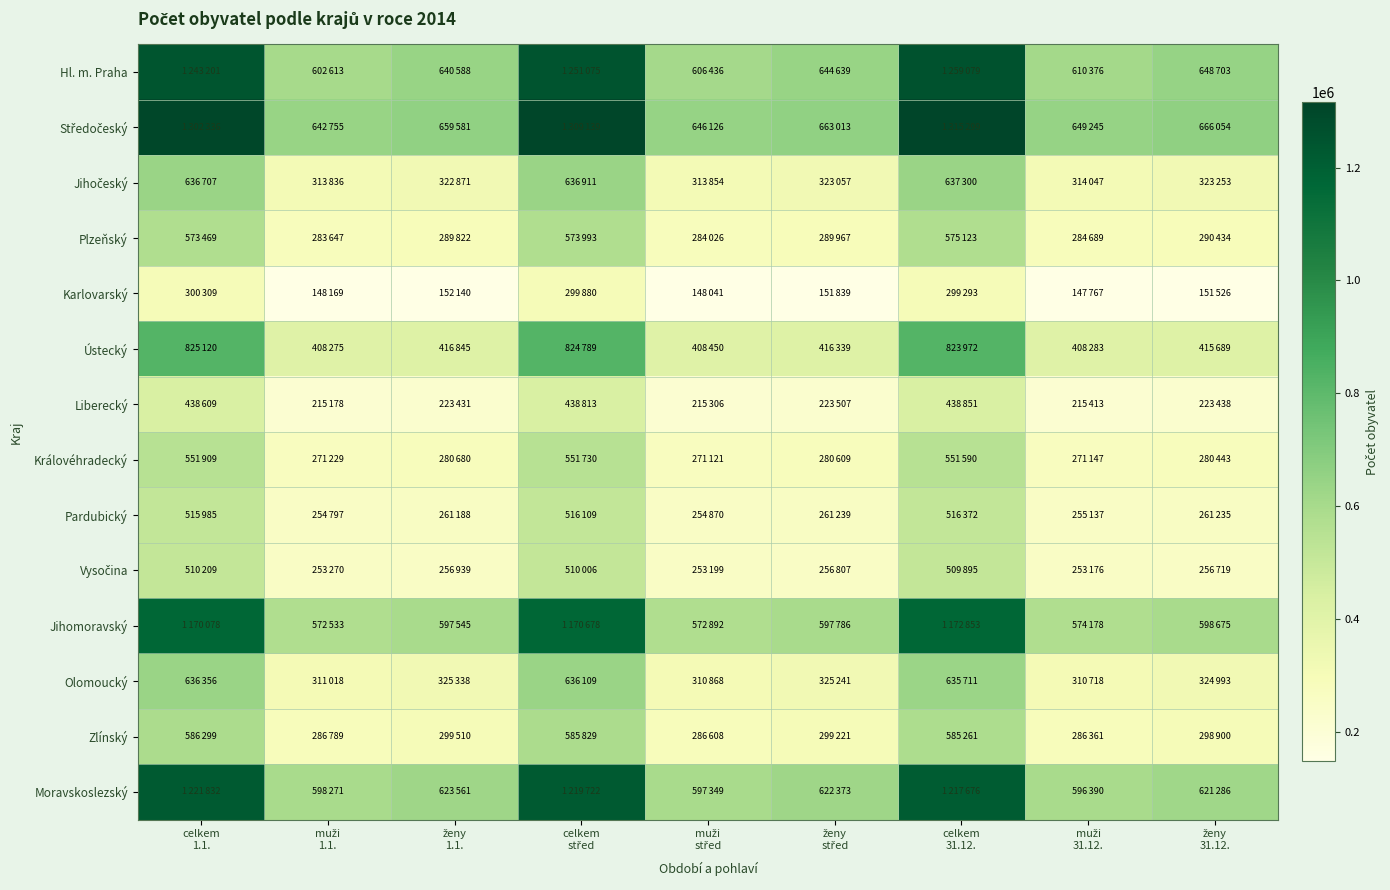

How many data points does each series have?

9